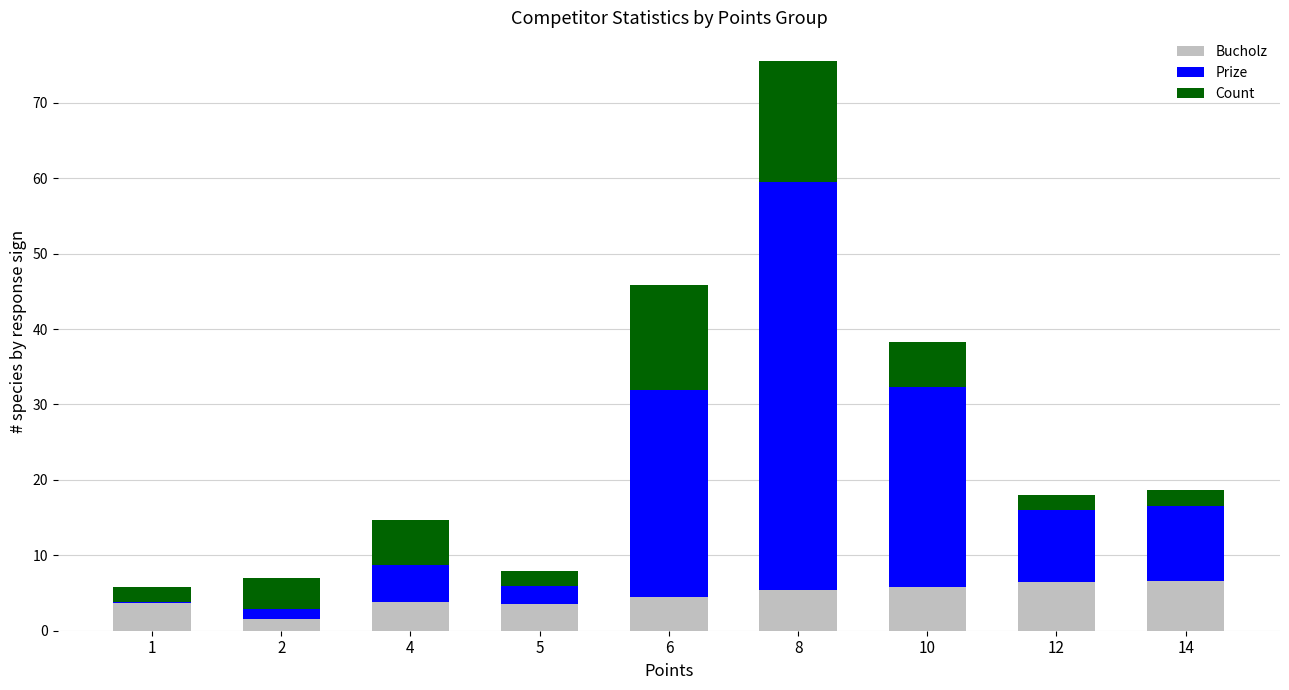

At which category is the sum across all series the highest?

8